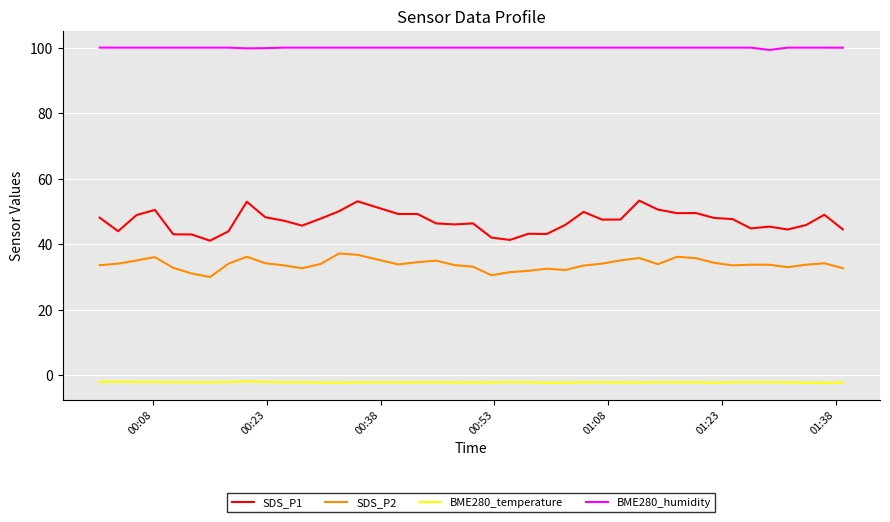

What is the difference between the maximum and minimum values in the SDS_P1 series?

12.2